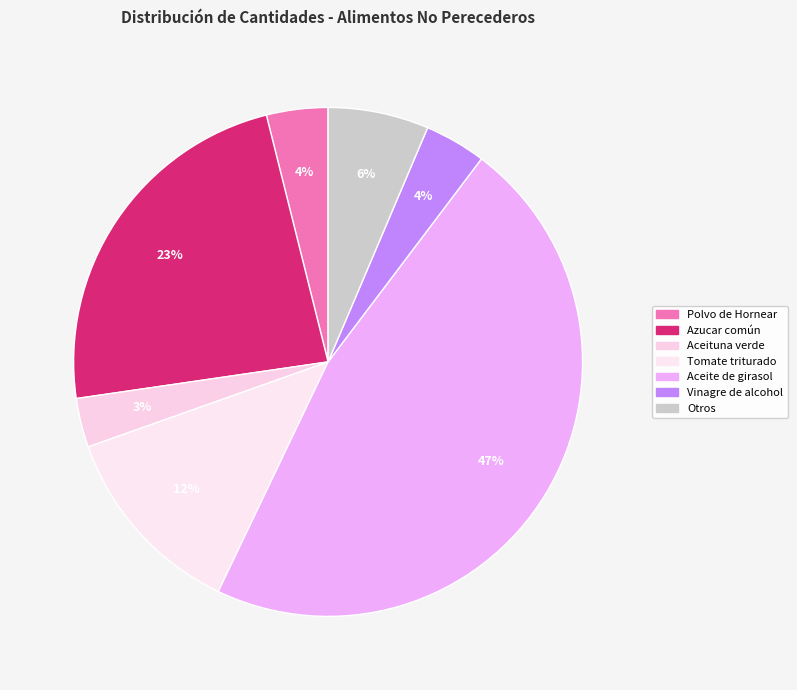

Which slice is the largest?

Aceite de girasol